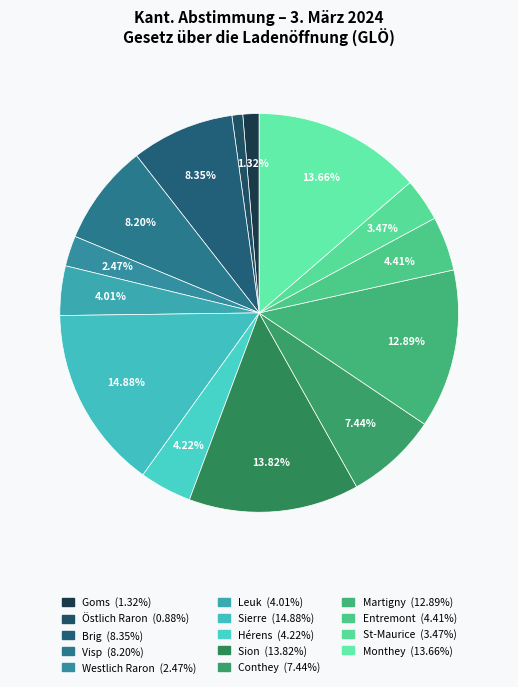

How many slices are in this pie chart?

14